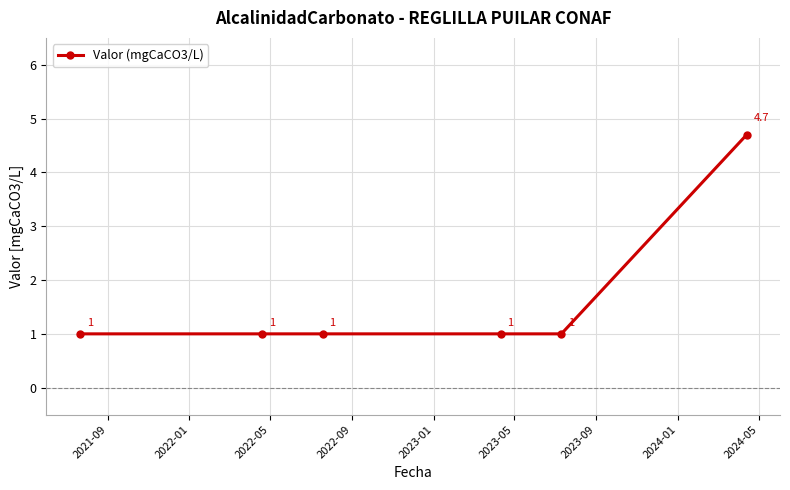

Reading left to right, transcribe all the data shown in this chart.

1.0	1.0	1.0	1.0	1.0	4.7